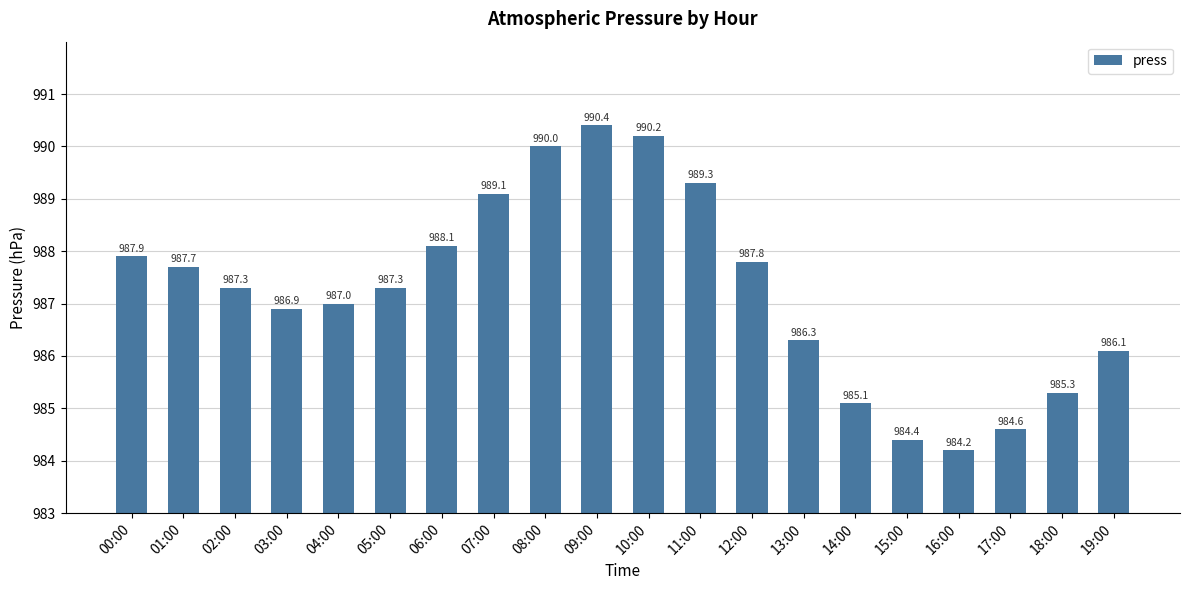

Read the value at 16:00.

984.2